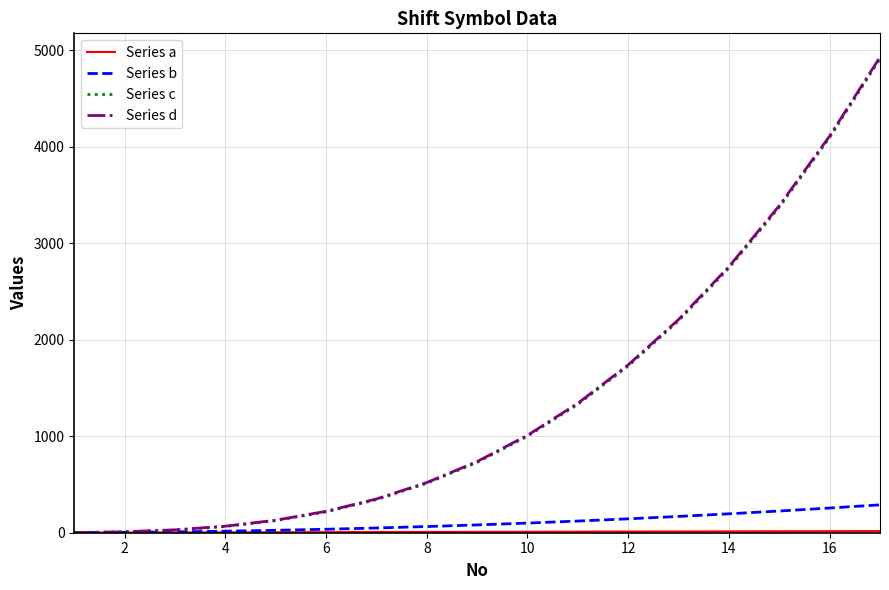

How many lines are shown in the chart?

4